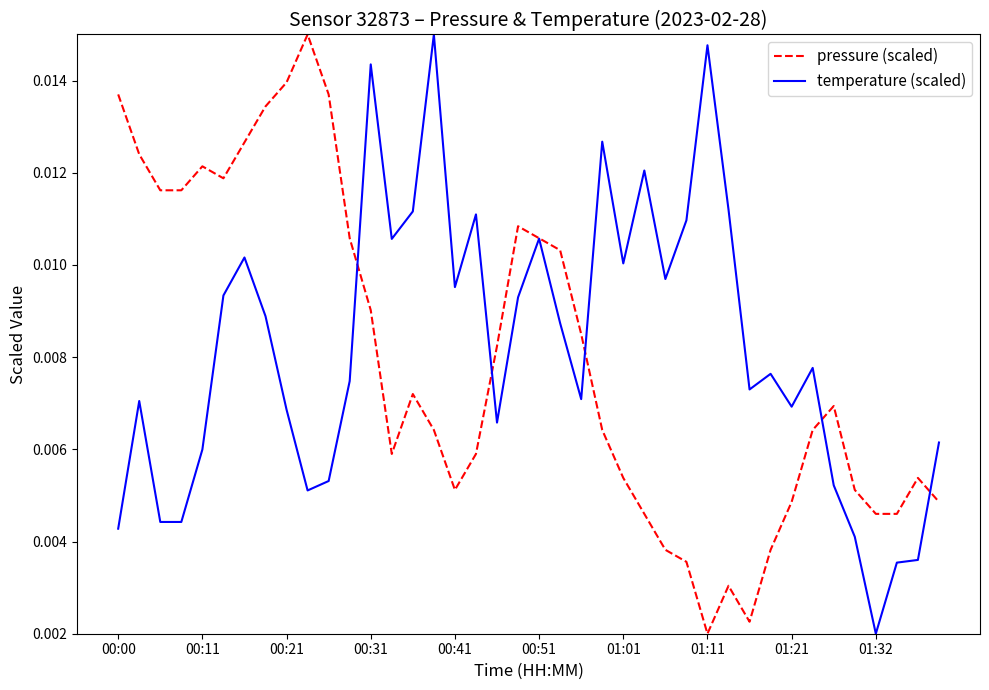

In pressure (scaled), how many points are higher than both neighbors (excluding endpoints)?

7